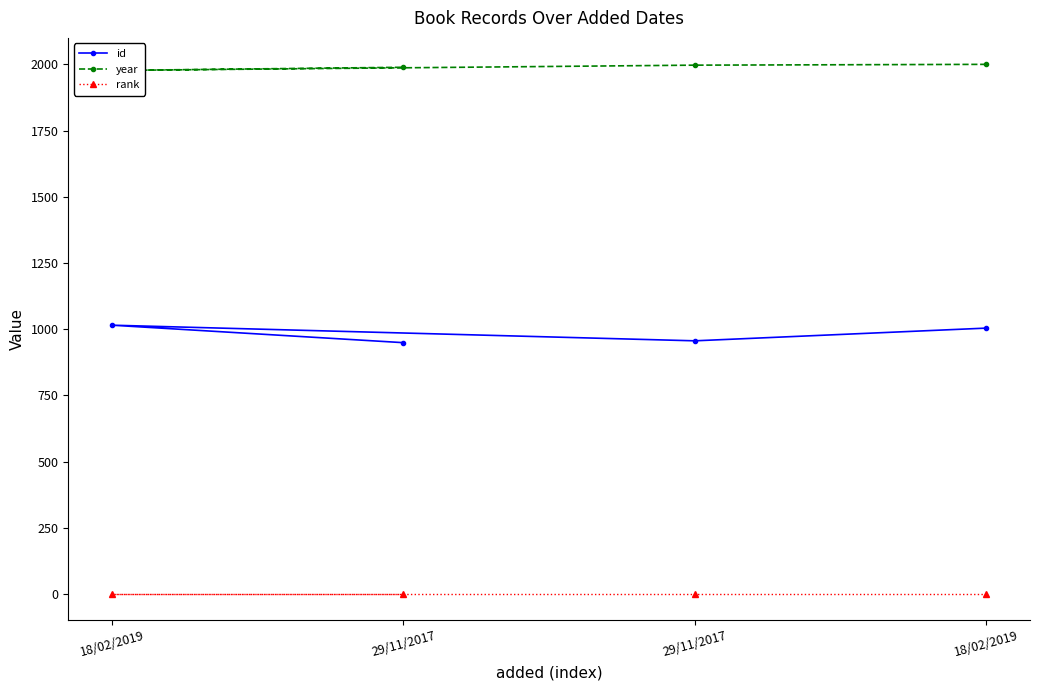

Which series changed the most between 29/11/2017 and 29/11/2017?

year